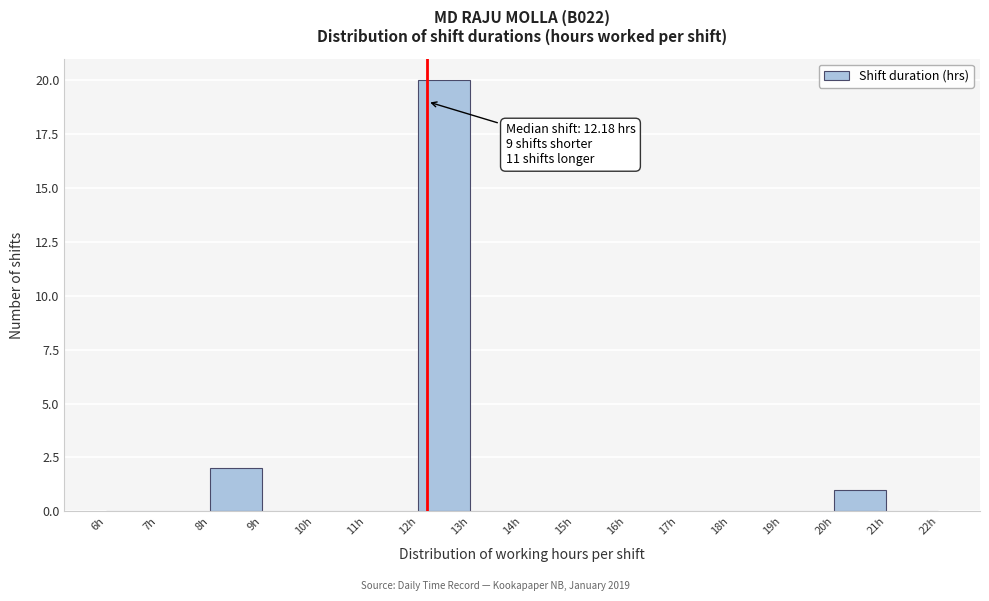

Over which range of the x-axis is the bar tallest?

12 to 13